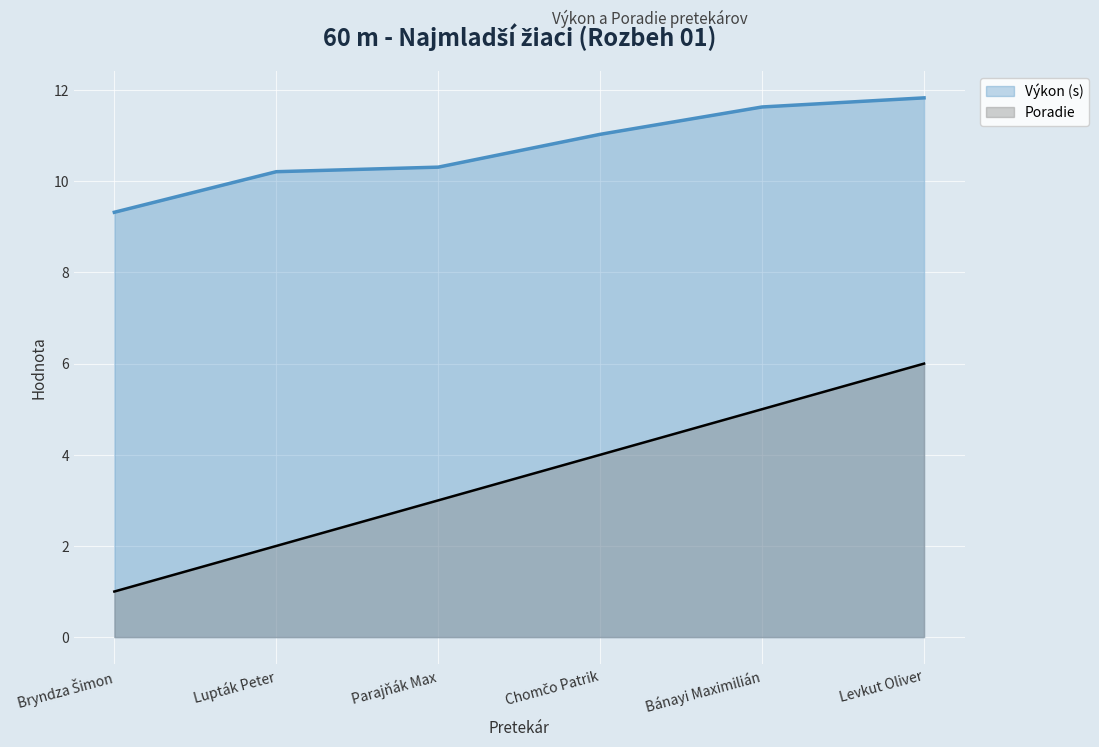

At which category is the sum across all series the highest?

Levkut Oliver